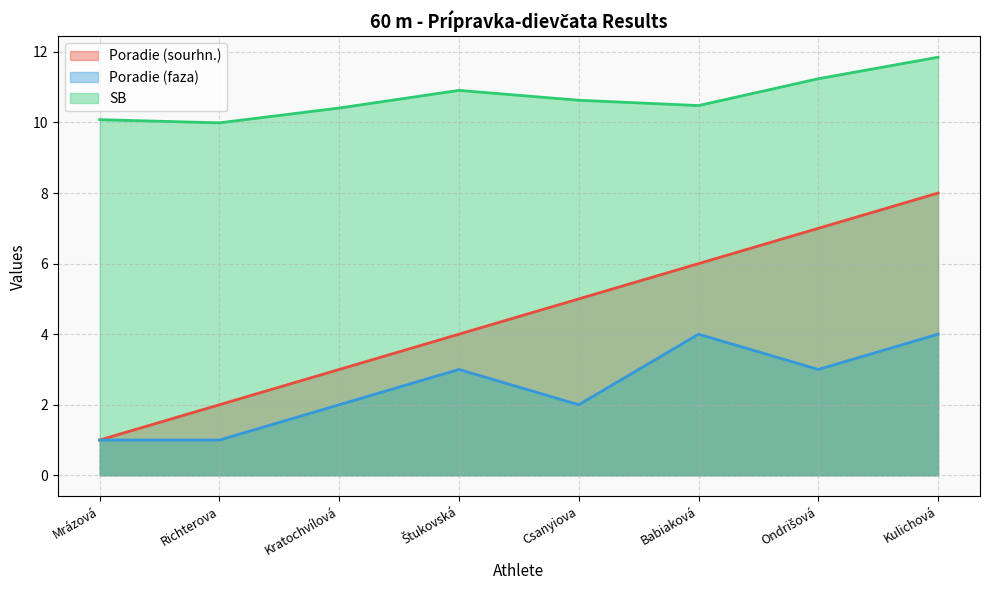

Rank the series at Kratochvílová from lowest to highest value.

Poradie (faza), Poradie (sourhn.), SB